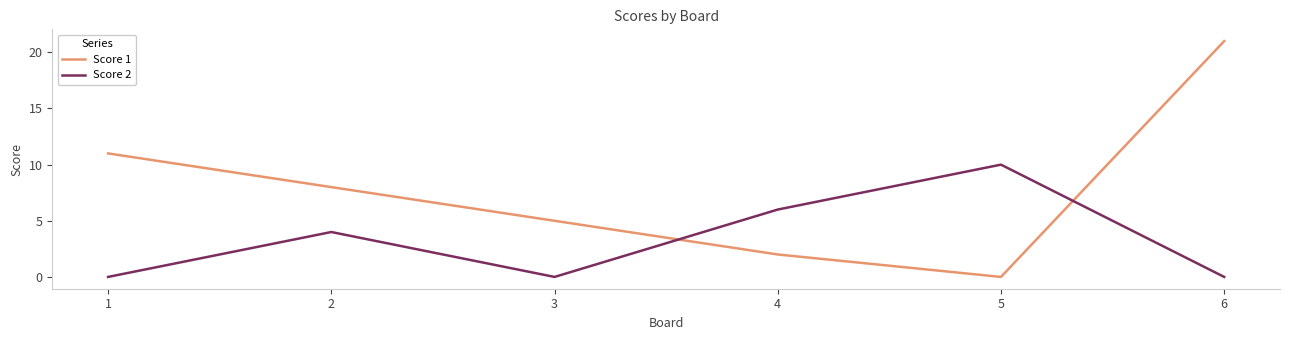

The value of Score 1 at 4 is 2. True or false?

True